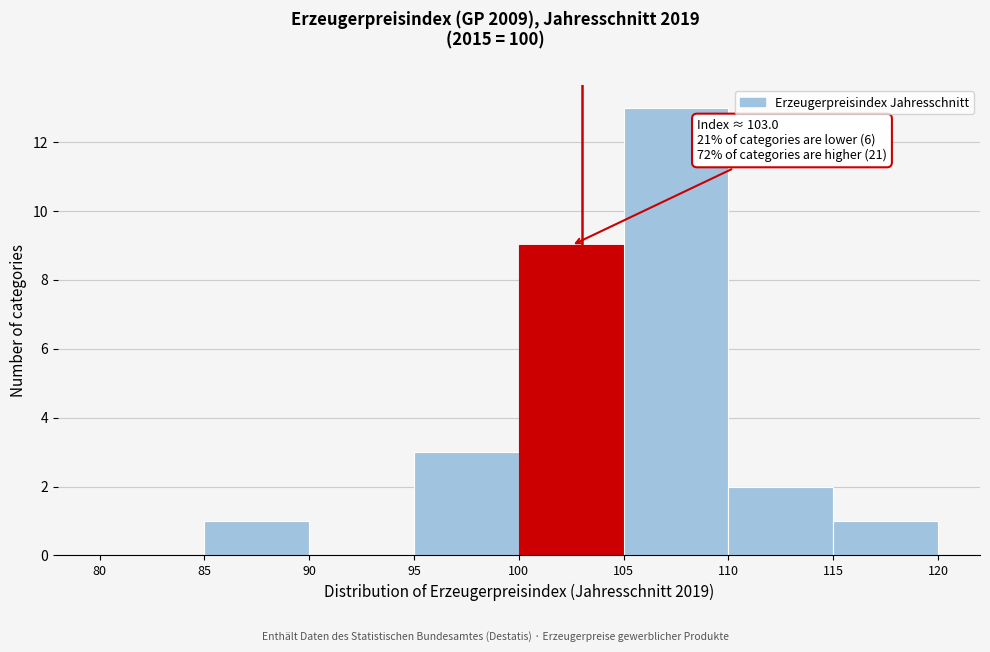

Over which range of the x-axis is the bar tallest?

105 to 110